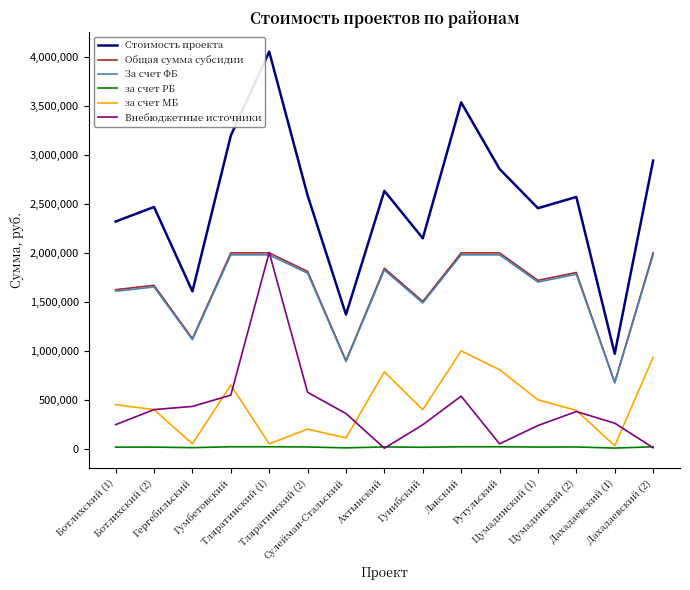

What is the lowest value of the Общая сумма субсидии series?

678750.0